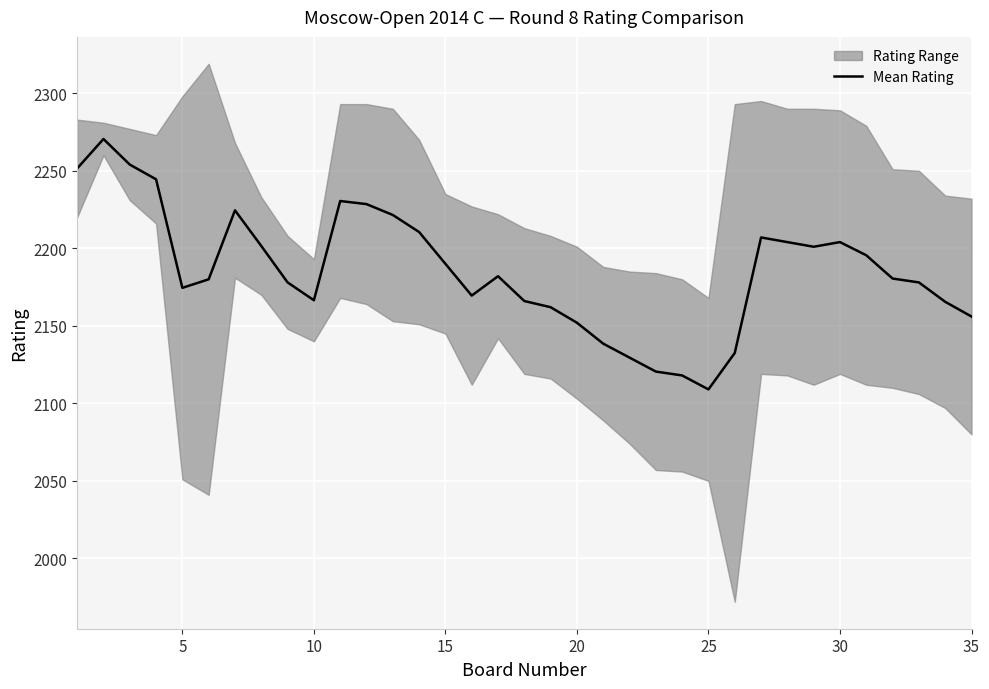

What is the minimum value shown in the chart?

2109.0